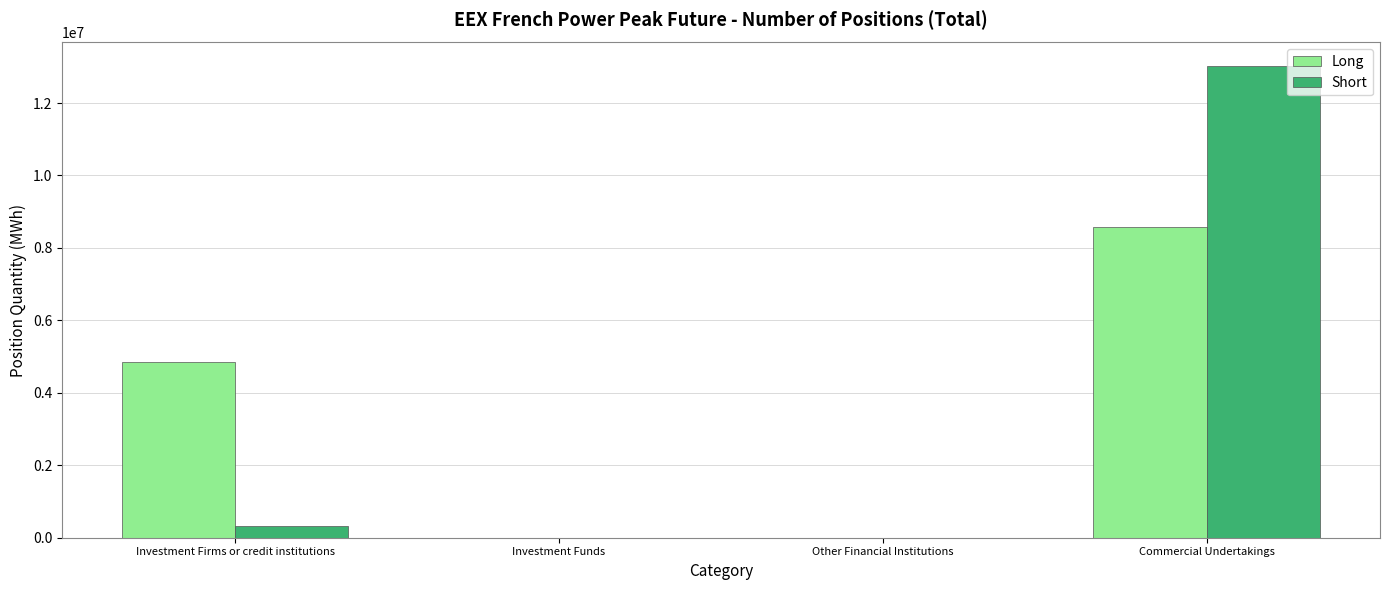

Is it true that Long equals 4126279 at Commercial Undertakings?

False